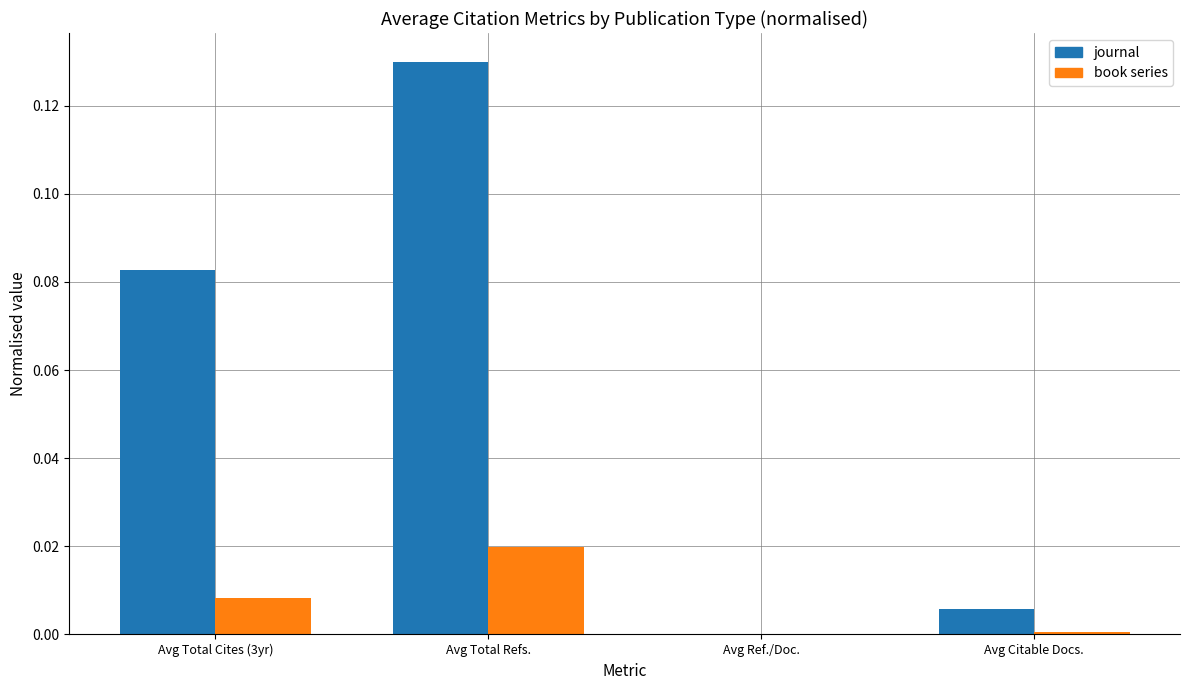

Which series has the largest total across all categories?

journal